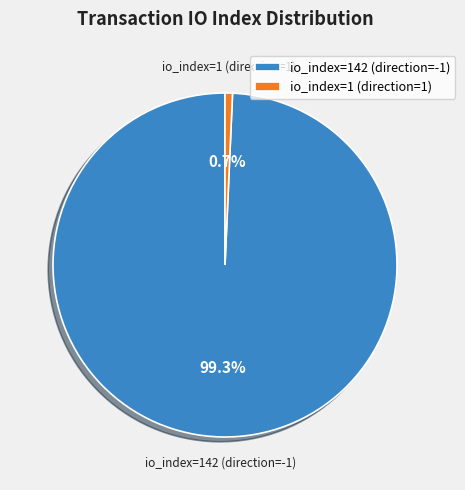

To the nearest percent, what portion does io_index=1 (direction=1) represent?

1%